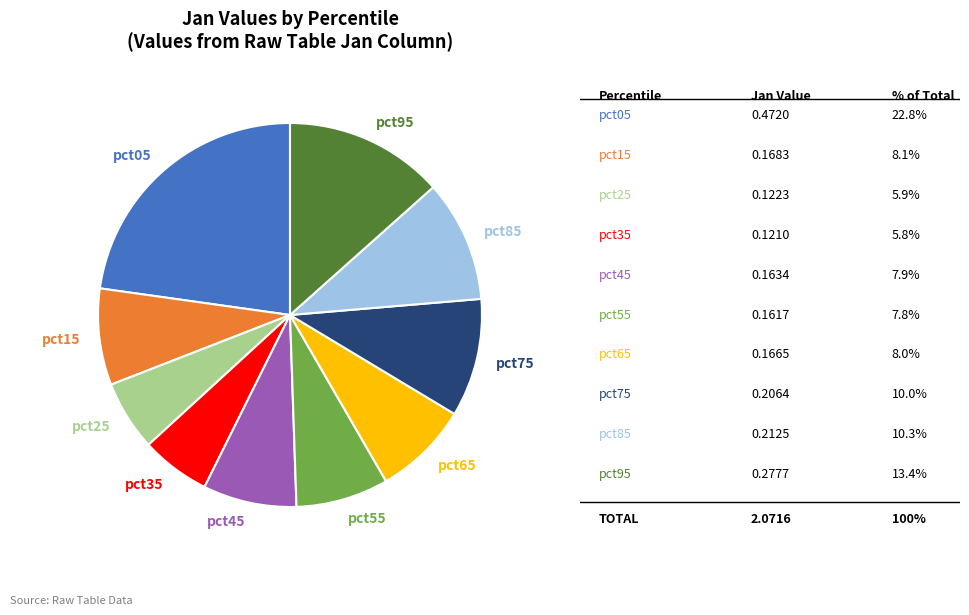

Is there a majority slice in this chart?

No